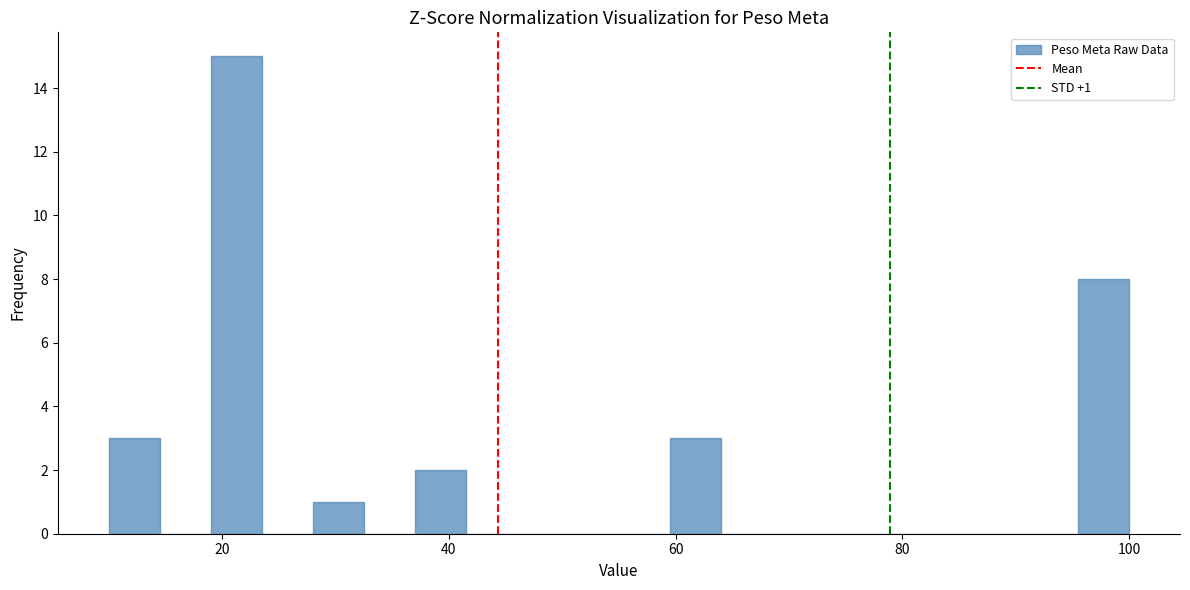

Around what value on the x-axis is the tallest bar? Give the approximate position of its centre, as read against the axis.

22